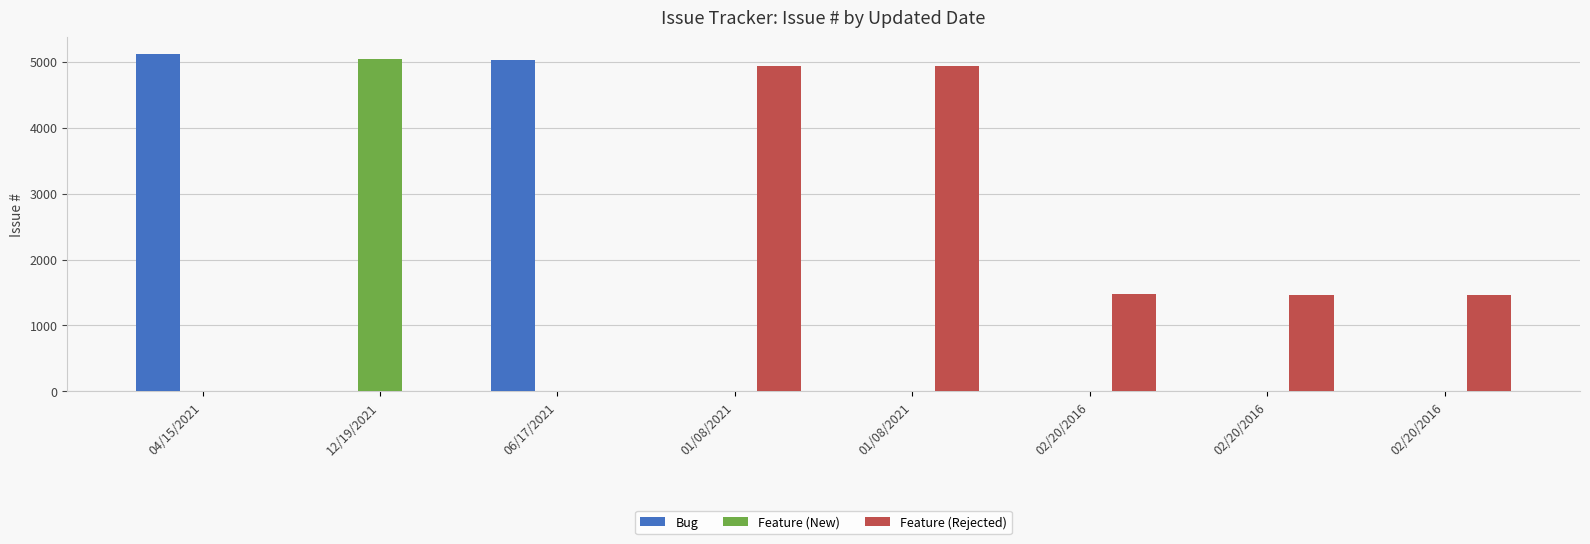

At which category is the sum across all series the highest?

04/15/2021